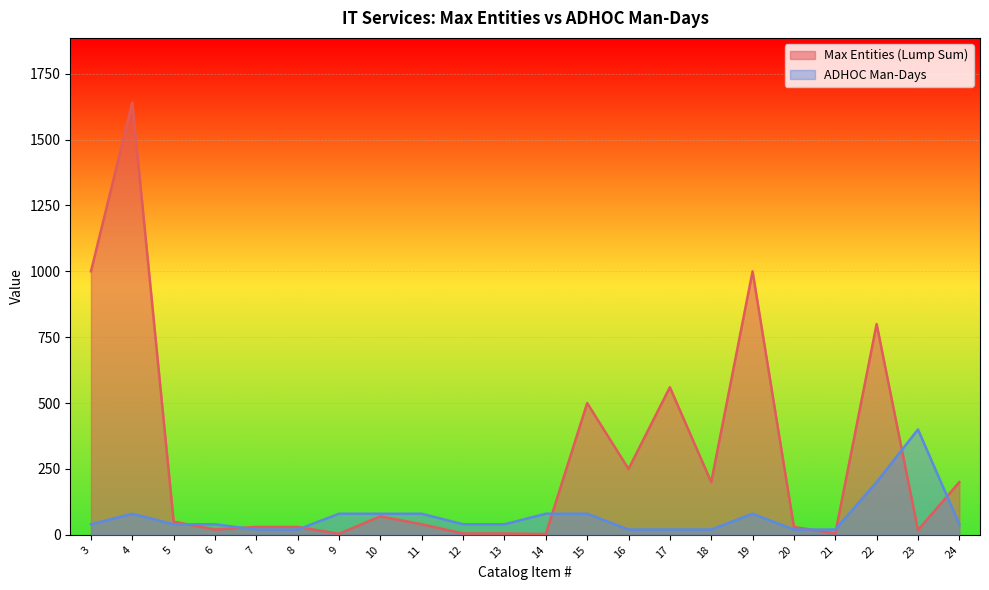

True or false: Max Entities (Lump Sum) and ADHOC Man-Days cross at least once.

True